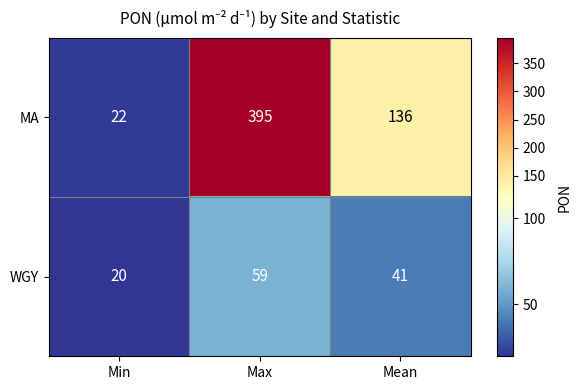

What is the difference between the maximum and minimum values in the MA series?

373